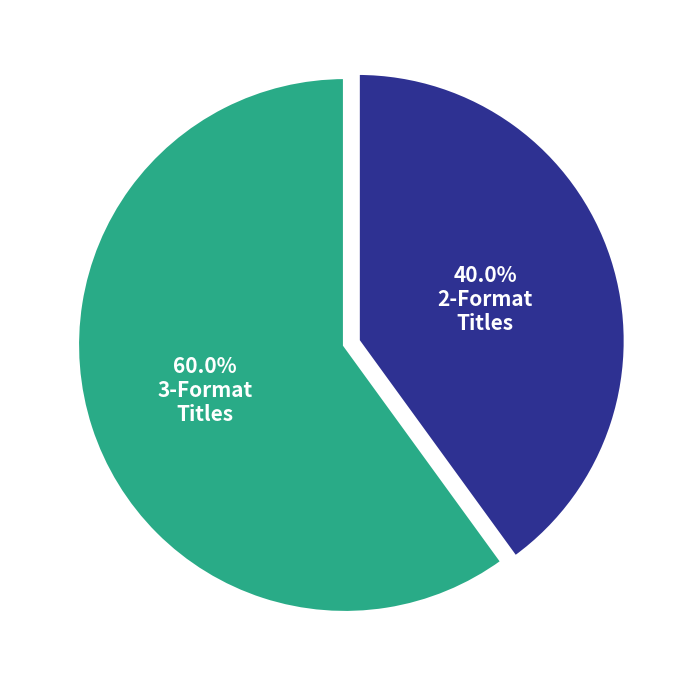

Is there a majority slice in this chart?

Yes